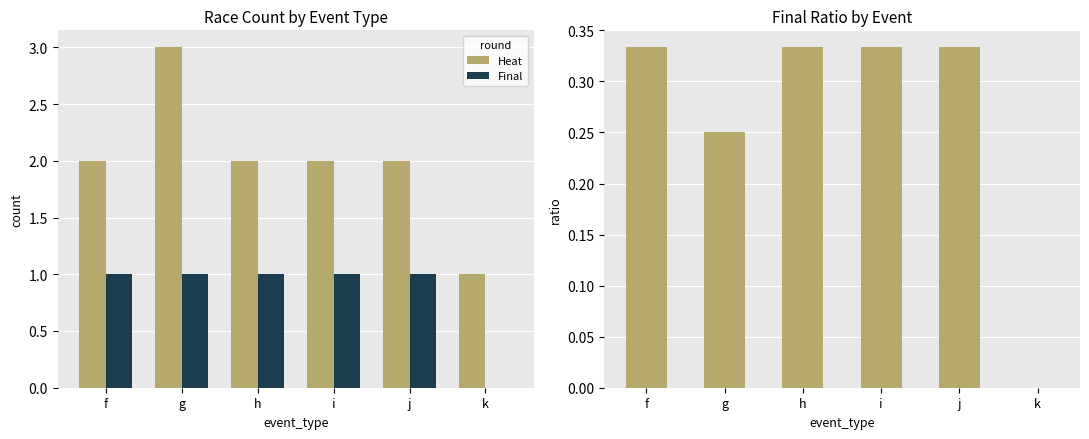

Reading left to right, list all the values displayed in this chart.

Heat: f=2.0	g=3.0	h=2.0	i=2.0	j=2.0	k=1.0
Final: f=1.0	g=1.0	h=1.0	i=1.0	j=1.0	k=0.0
Final Ratio: f=0.3	g=0.2	h=0.3	i=0.3	j=0.3	k=0.0